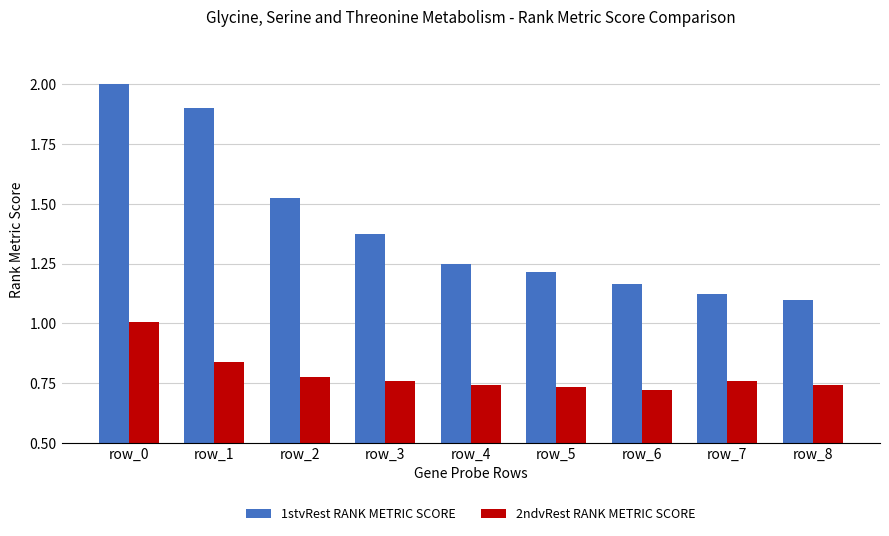

Which category has the lowest value in the 1stvRest RANK METRIC SCORE series?

row_8